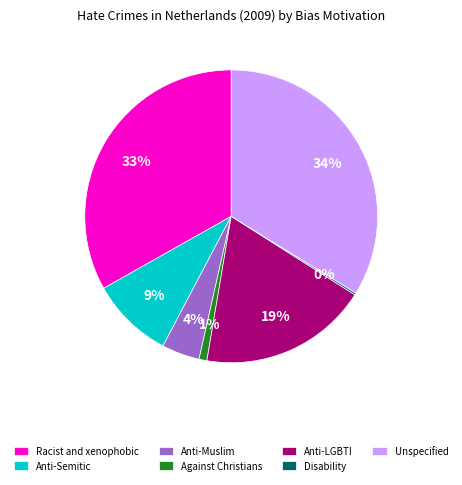

Is the sum of Anti-Muslim and Racist and xenophobic greater than half?

No